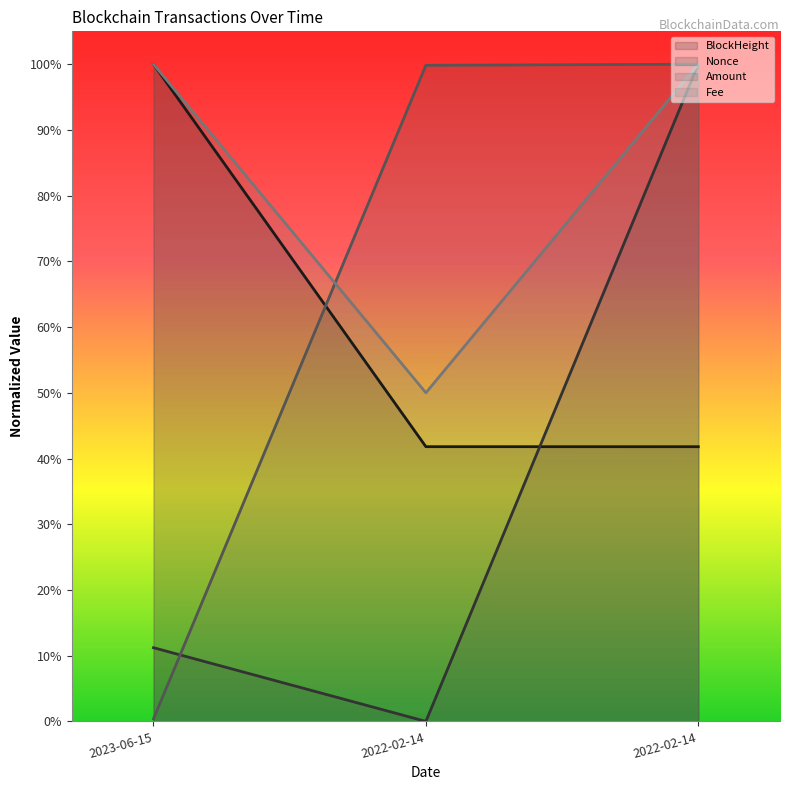

Which has a higher value, 2022-02-14 or 2023-06-15?

2023-06-15